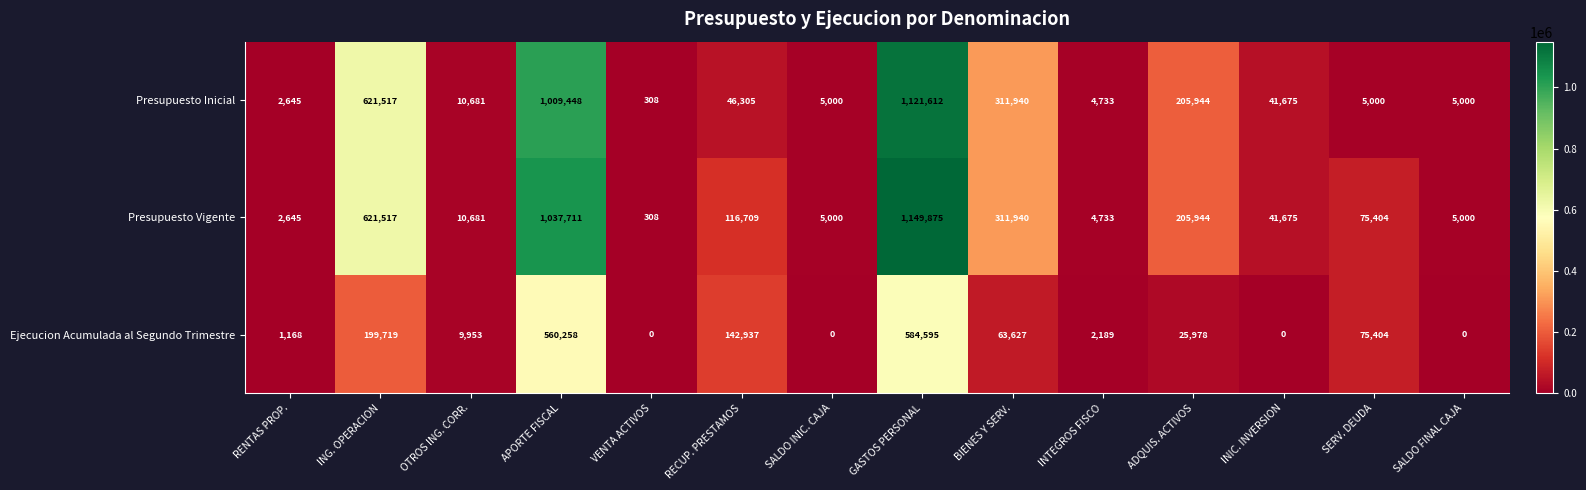

Read the Ejecucion Acumulada al Segundo Trimestre value at SERV. DEUDA.

75404